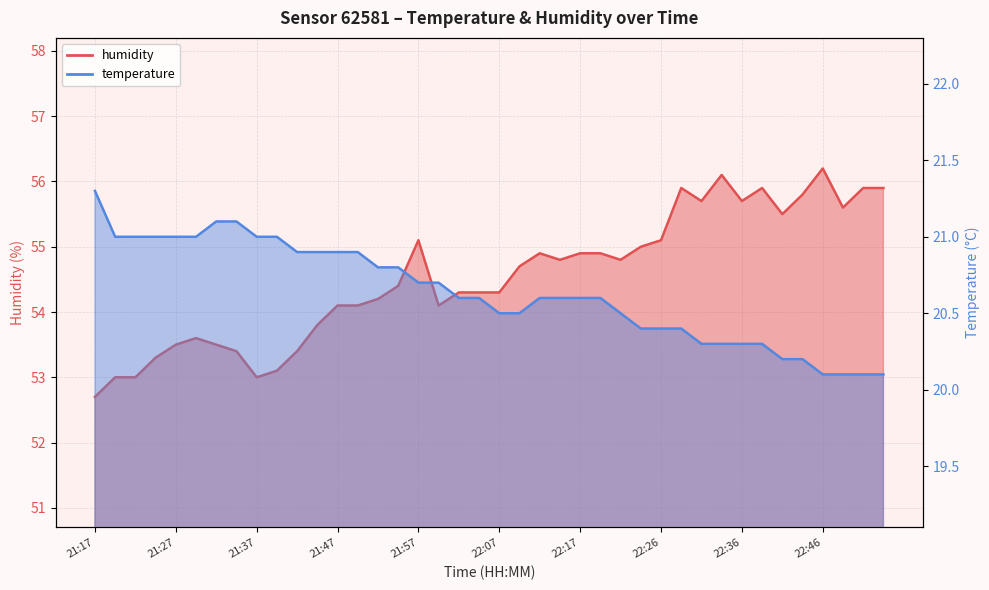

True or false: temperature and humidity intersect in this chart.

False